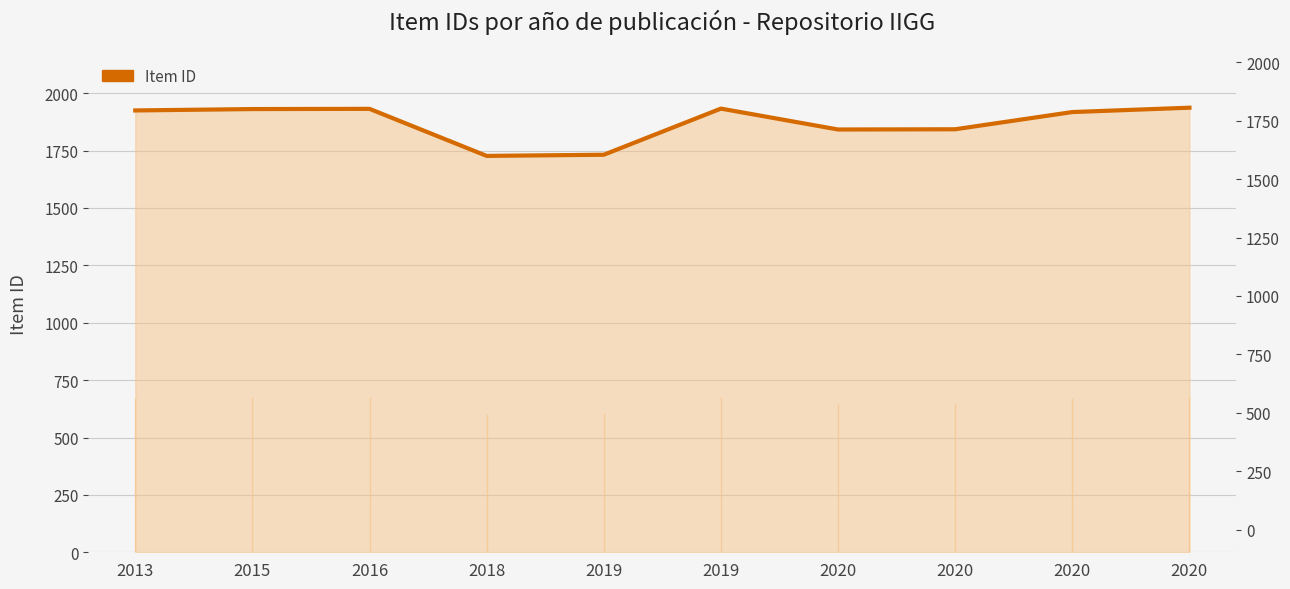

What is the difference between the values at 2020 and 2019?

91